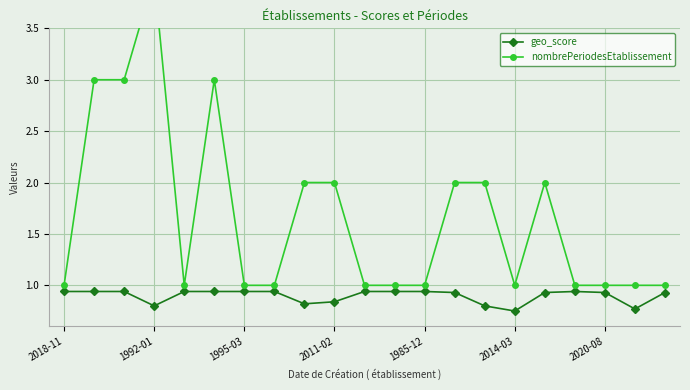

The geo_score series shows 0.8 at 8. True or false?

True